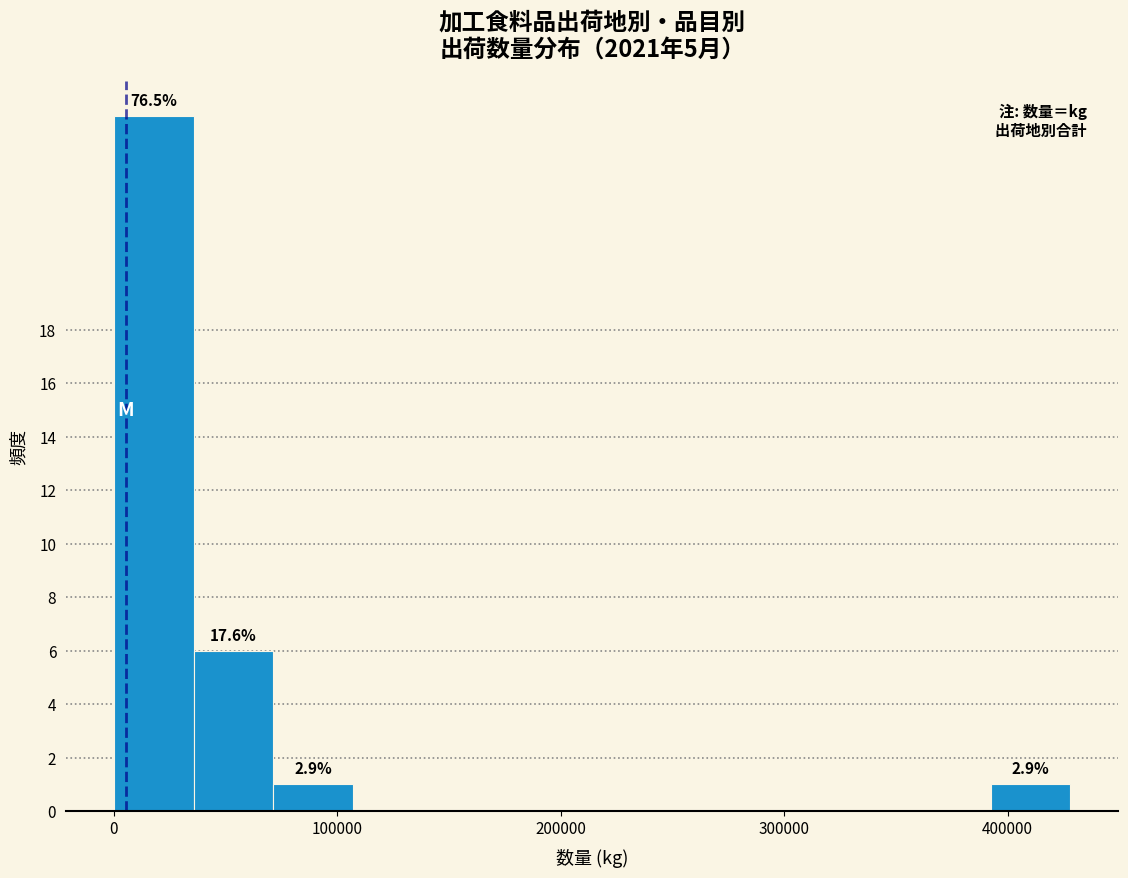

Around what value on the x-axis is the tallest bar? Give the approximate position of its centre, as read against the axis.

20000